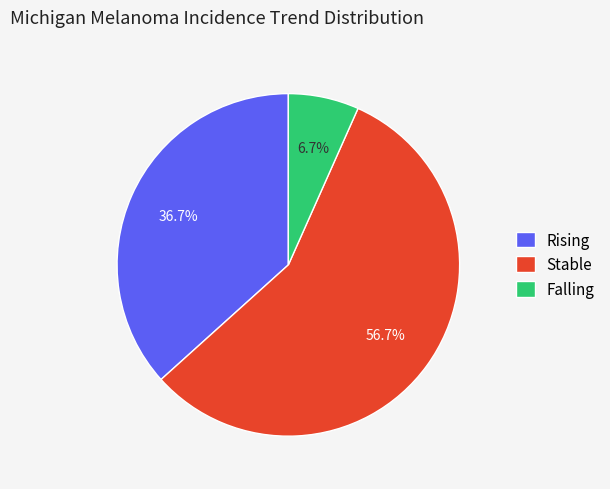

What is the majority slice?

Stable